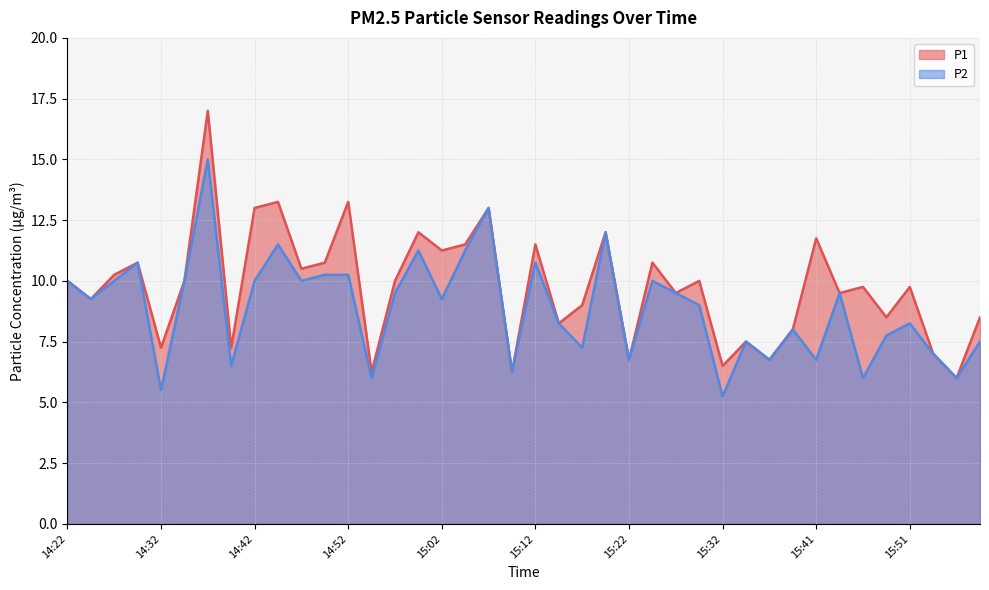

What is the label of the 35th point from the right?

14:35